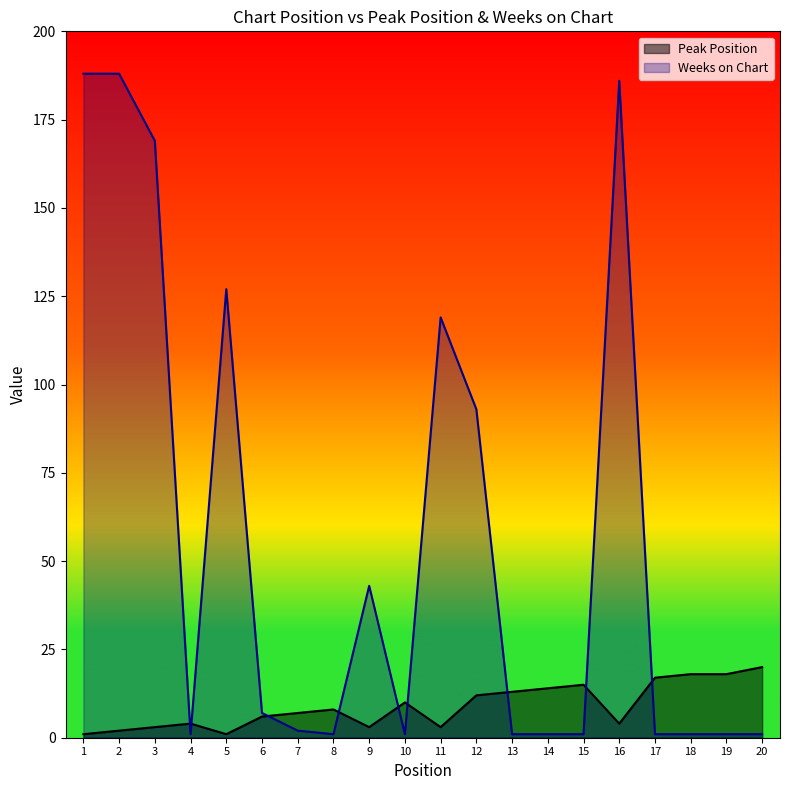

Between 6 and 12, which is larger?

12